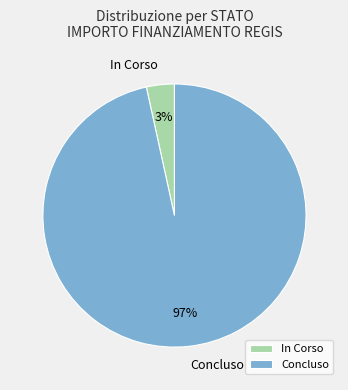

To the nearest percent, what percentage of the pie is In Corso?

3%